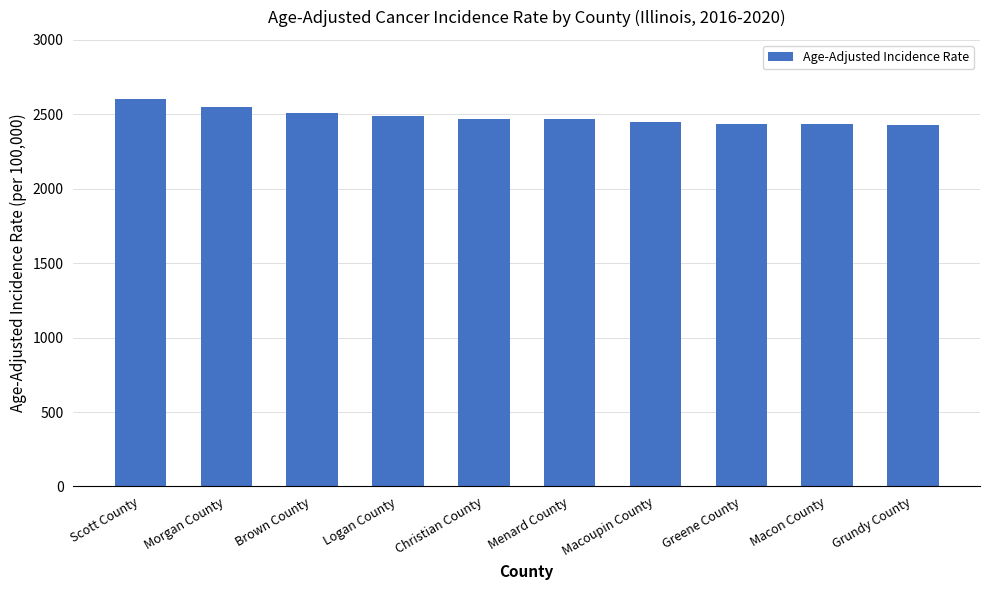

How many values are below 2471?

5